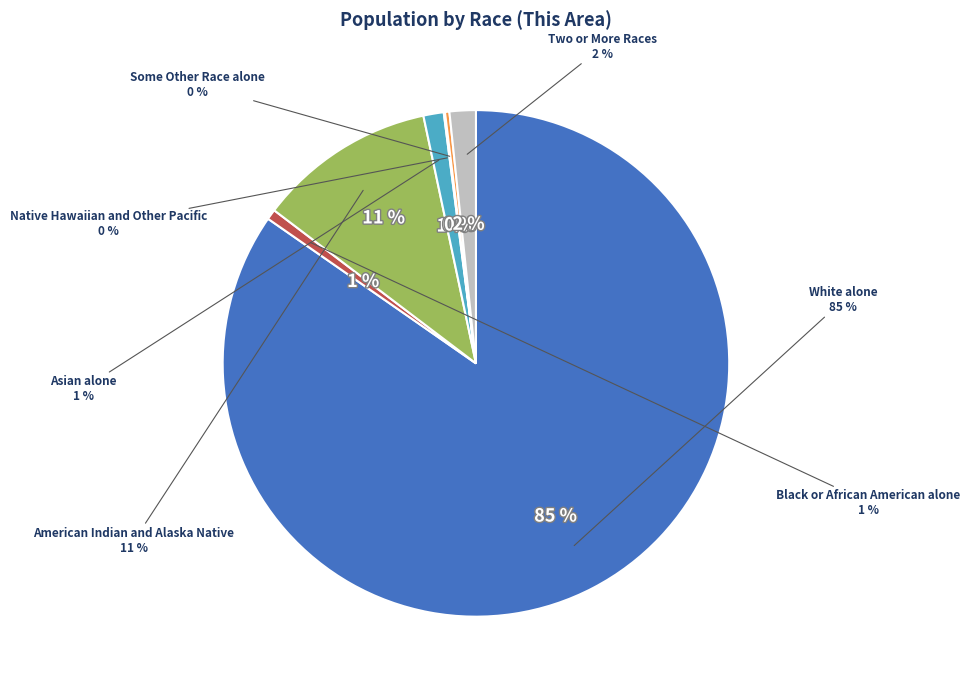

What percentage is the Two or More Races slice, to the nearest percent?

2%